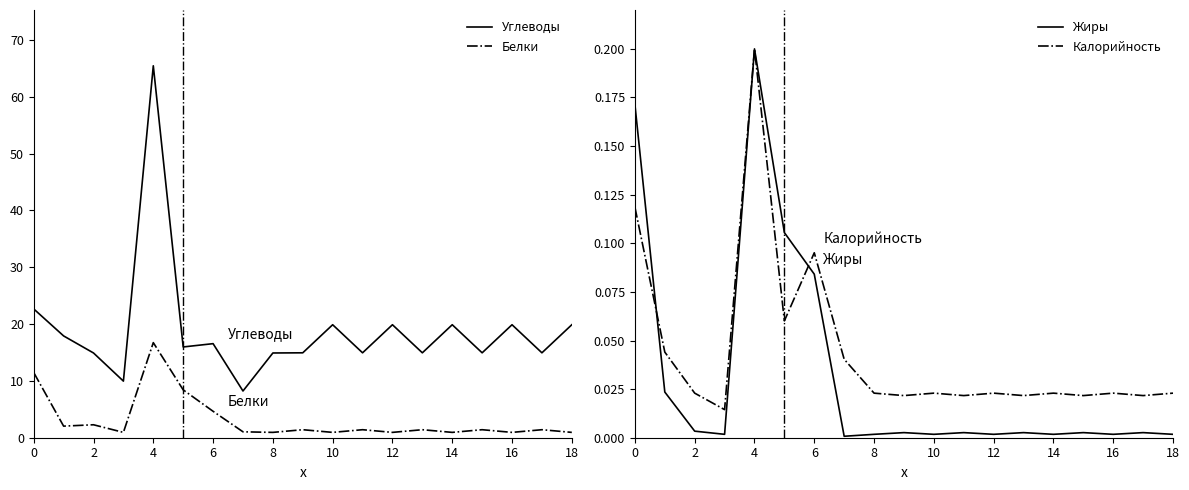

How many categories are shown in the chart?

19